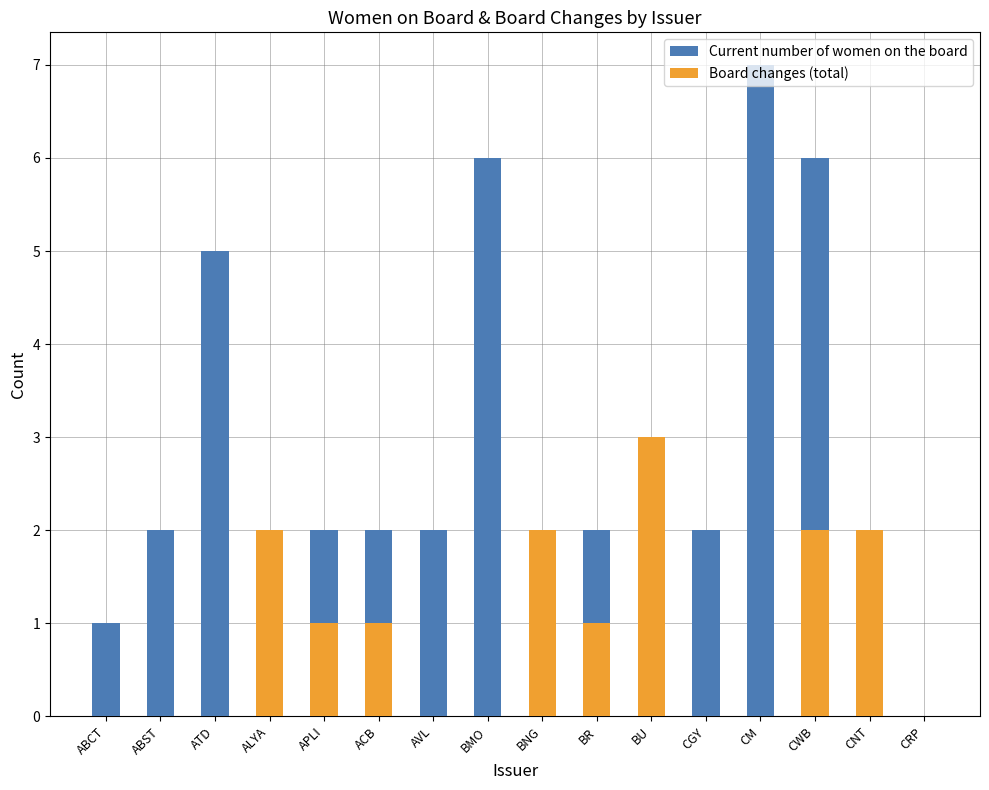

Is it true that Board changes (total) equals 1 at APLI?

True